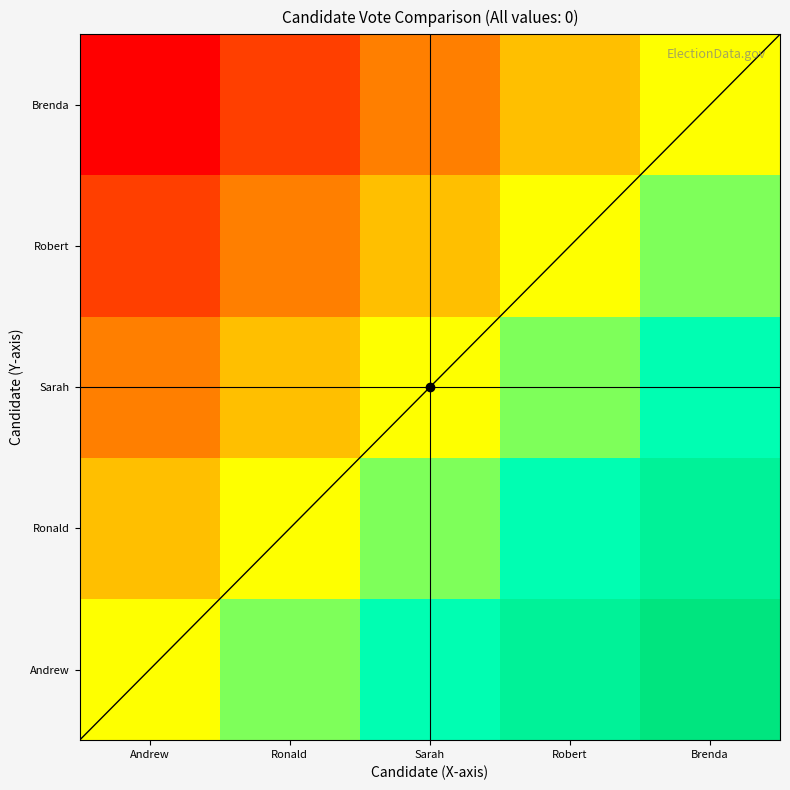

Rank the series by their maximum value, from lowest to highest.

Brenda, Robert, Sarah, Ronald, Andrew